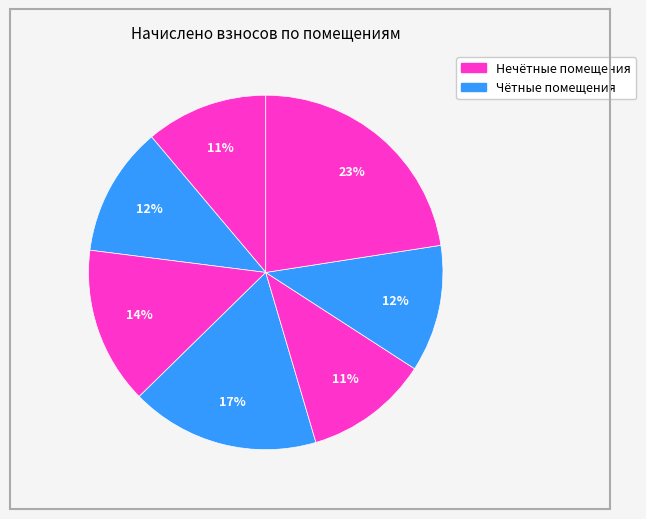

Count the number of slices in the pie.

7